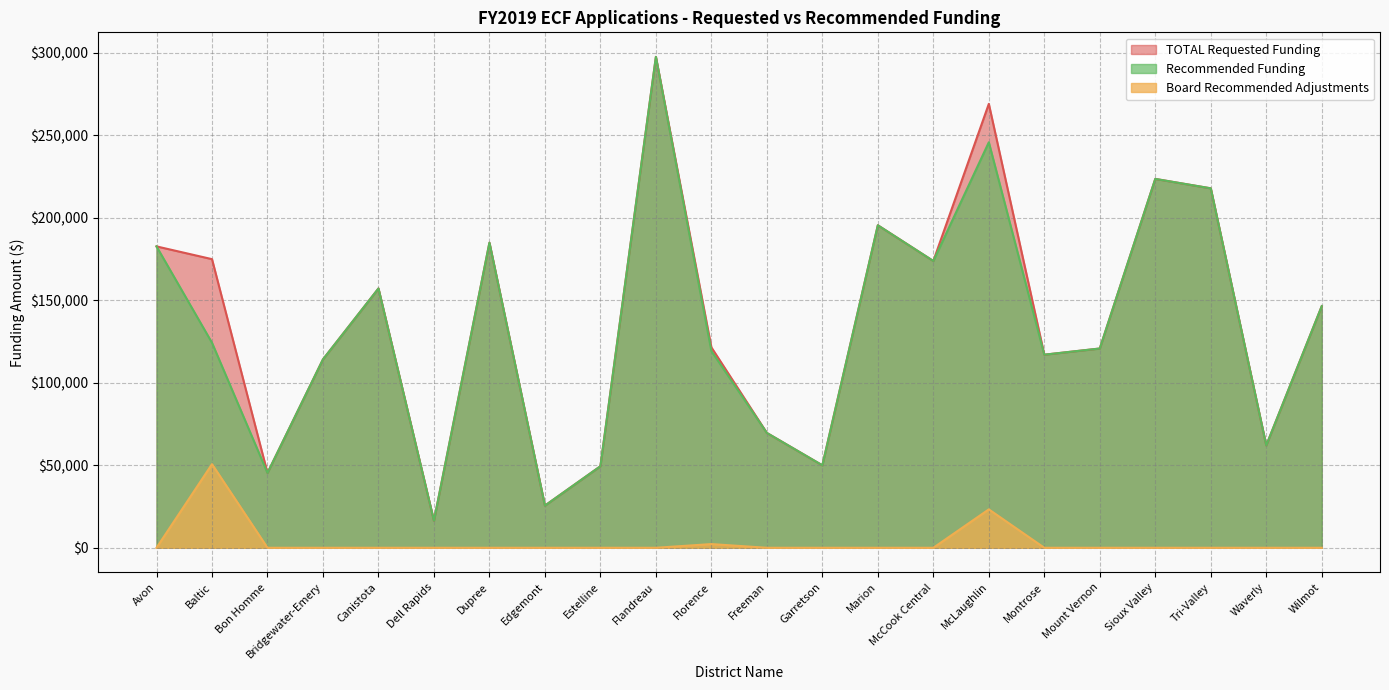

What is the label of the 15th point from the right?

Edgemont